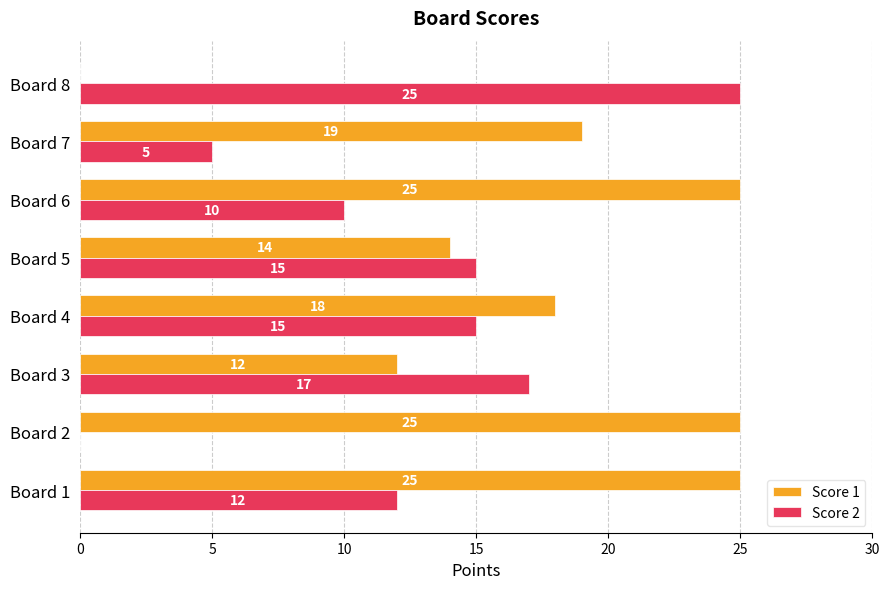

What is the average value of the Score 2 series?

12